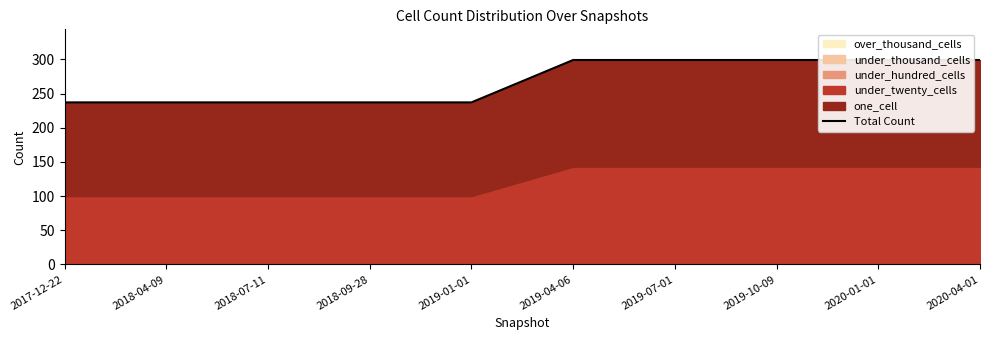

What is the difference between the second highest and second lowest values?

62